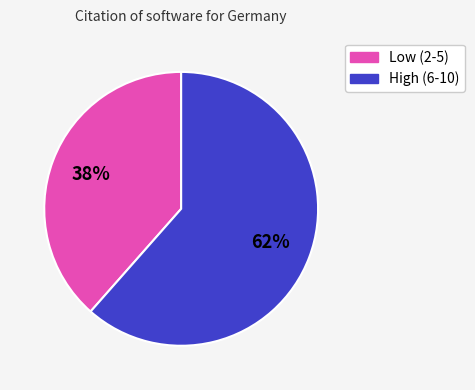

Is there any slice that represents more than half of the pie?

Yes